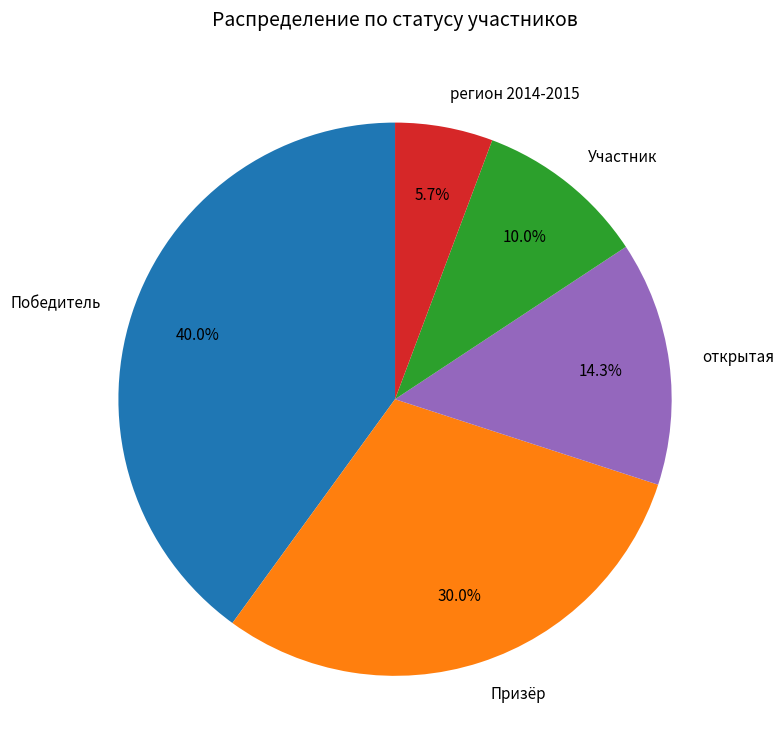

How many segments does this pie chart have?

5